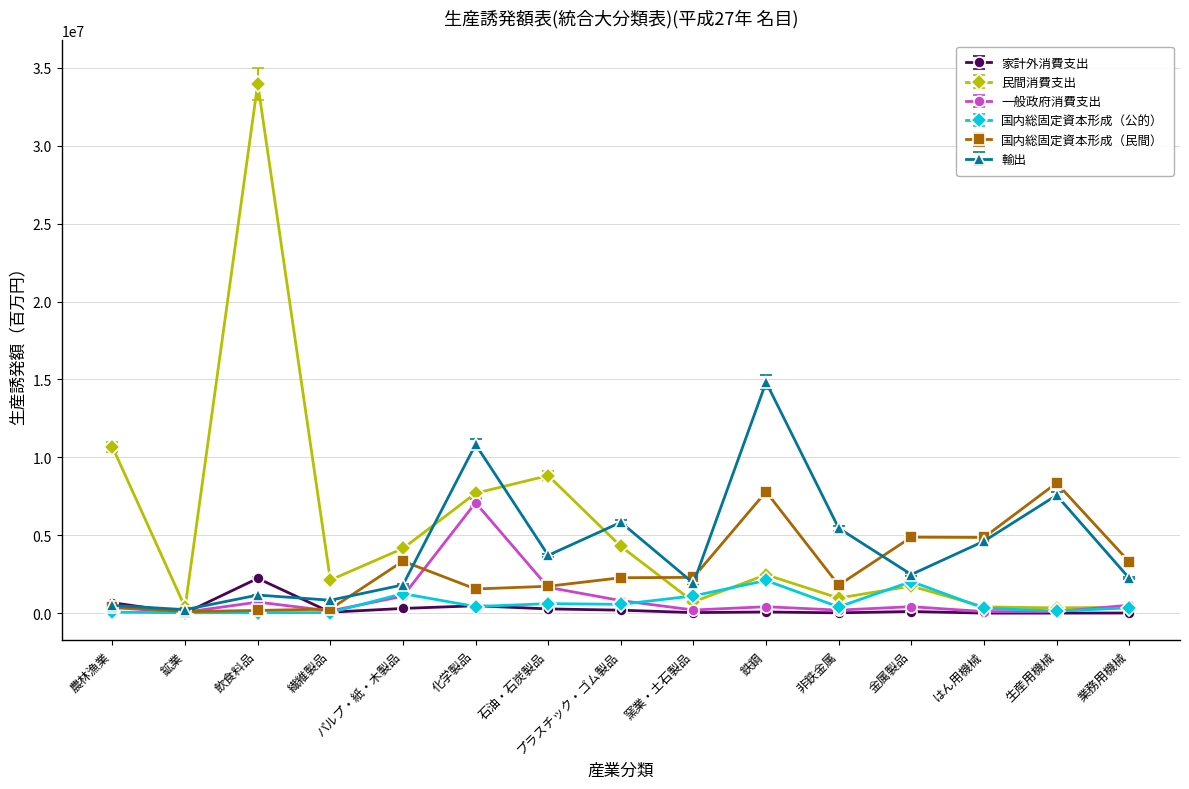

True or false: 民間消費支出 has a value of 1750356 at 金属製品.

True